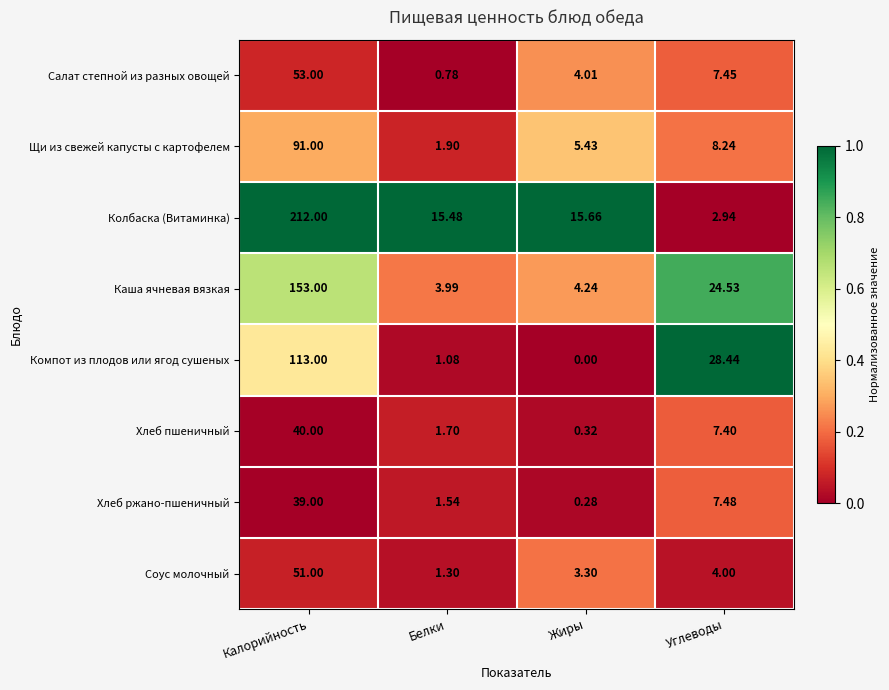

At which label does Салат степной из разных овощей reach its minimum?

Белки